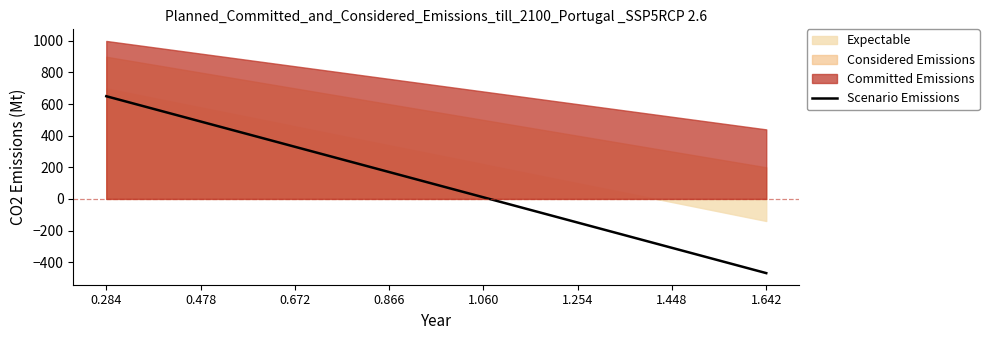

How many negative values are there?

6